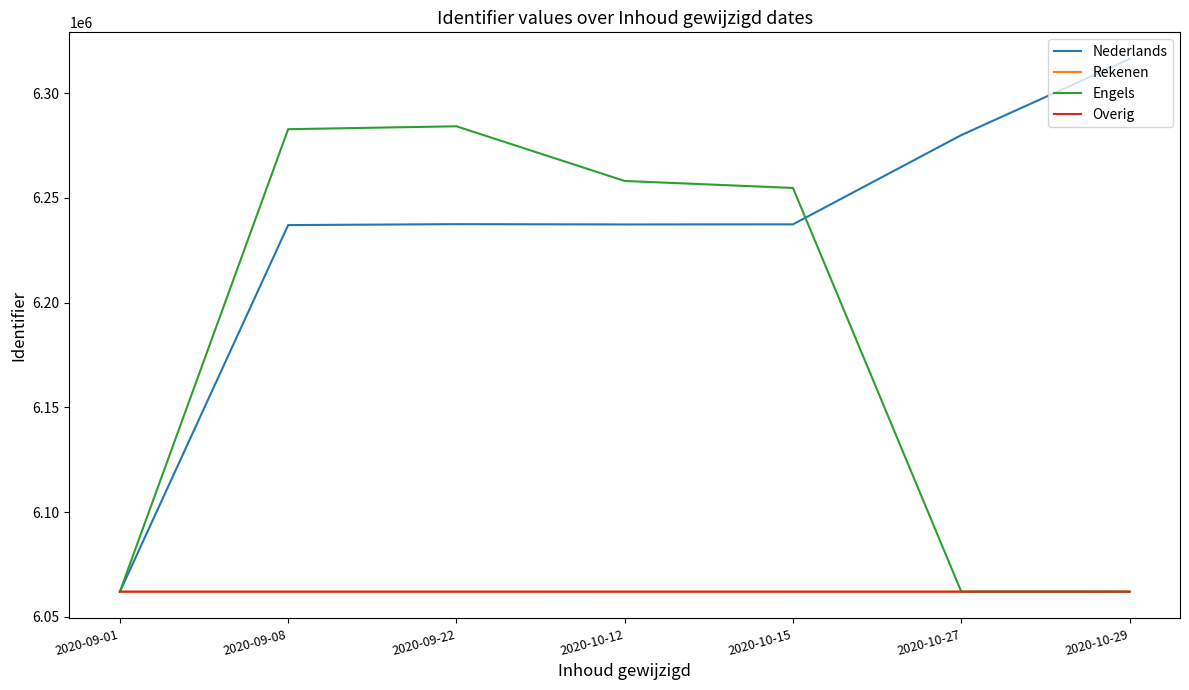

What is the greatest value displayed?

6316241